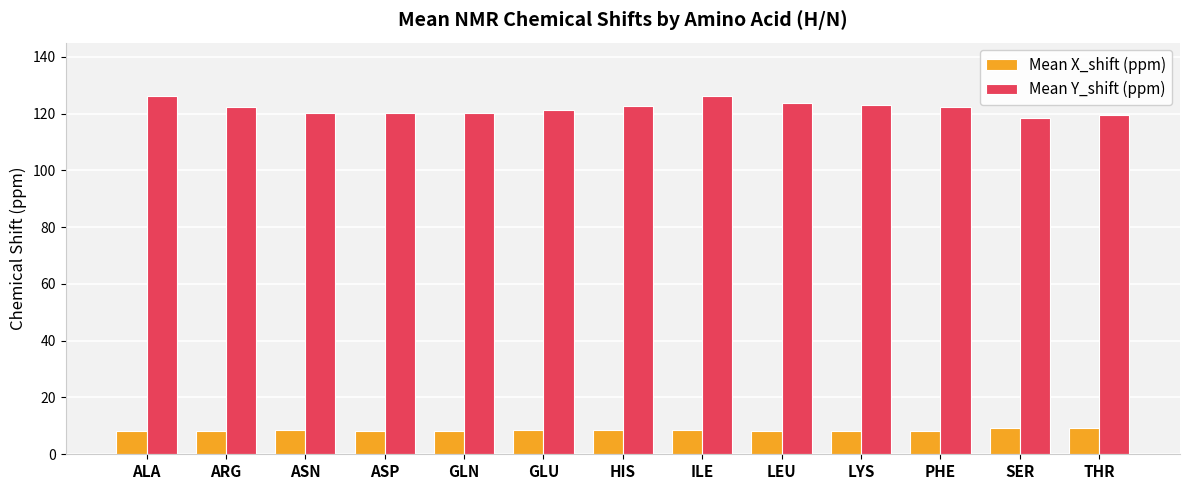

The value of Mean X_shift (ppm) at ALA is 8.2. True or false?

True